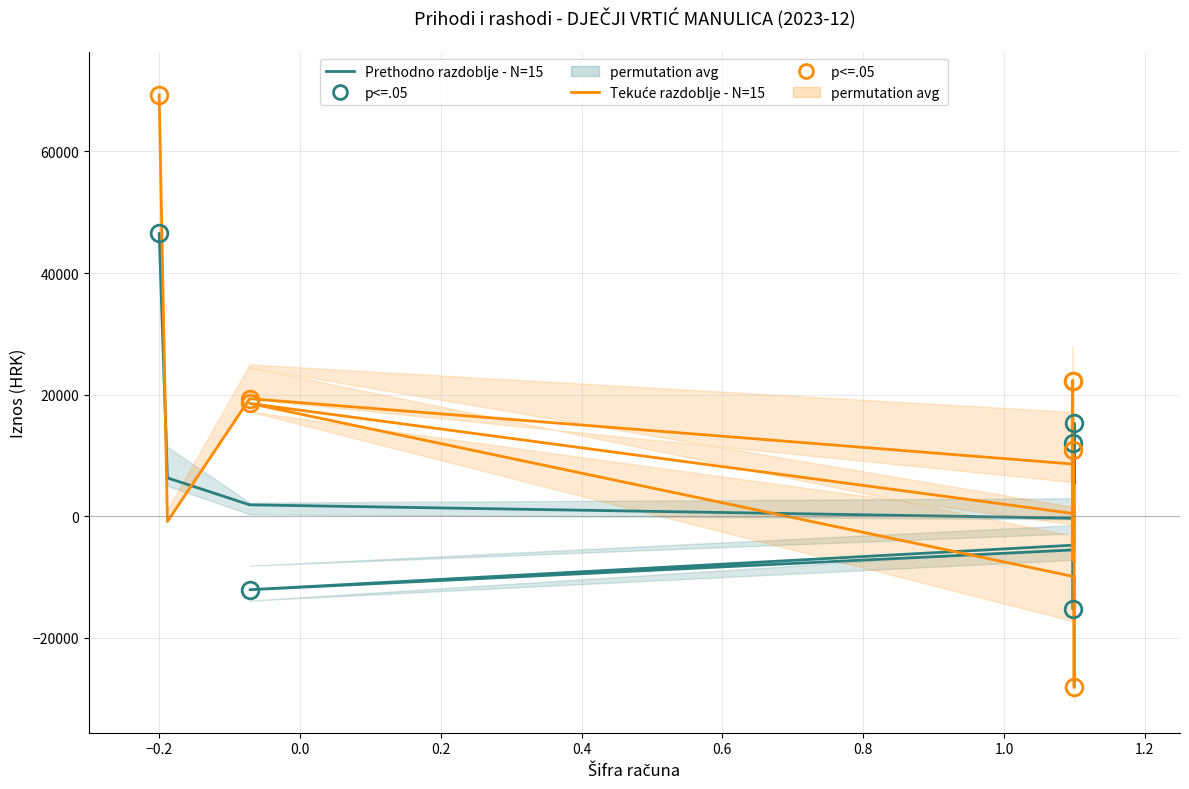

The value of Tekuće razdoblje - N=15 at 1.2 is 2487.3. True or false?

False